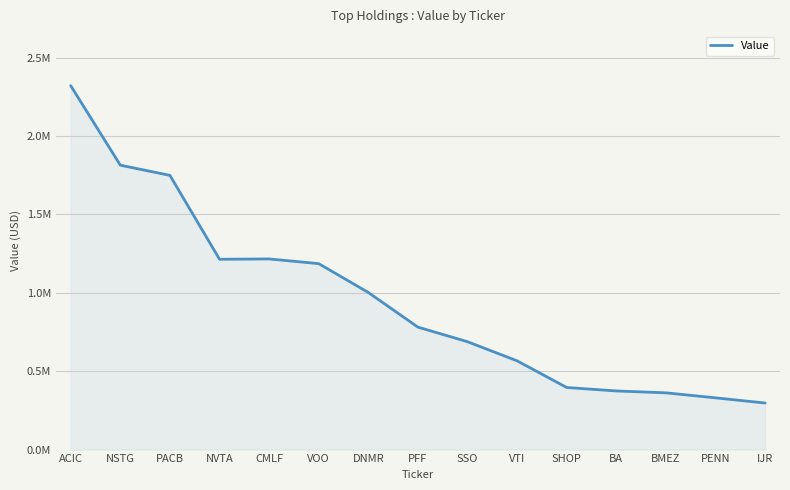

Reading left to right, extract all data points from this chart.

ACIC=2321000	NSTG=1814000	PACB=1749000	NVTA=1214000	CMLF=1216000	VOO=1186000	DNMR=1002000	PFF=781000	SSO=688000	VTI=566000	SHOP=396000	BA=374000	BMEZ=362000	PENN=330000	IJR=297000